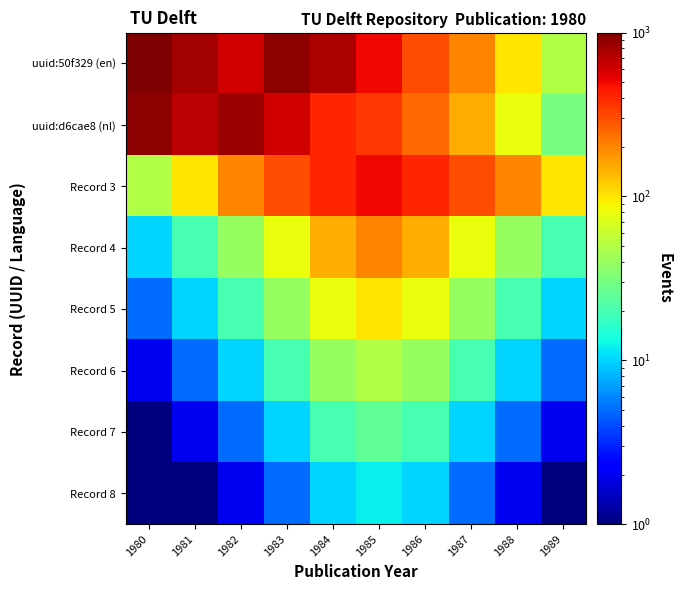

What is the minimum value shown in the chart?

1